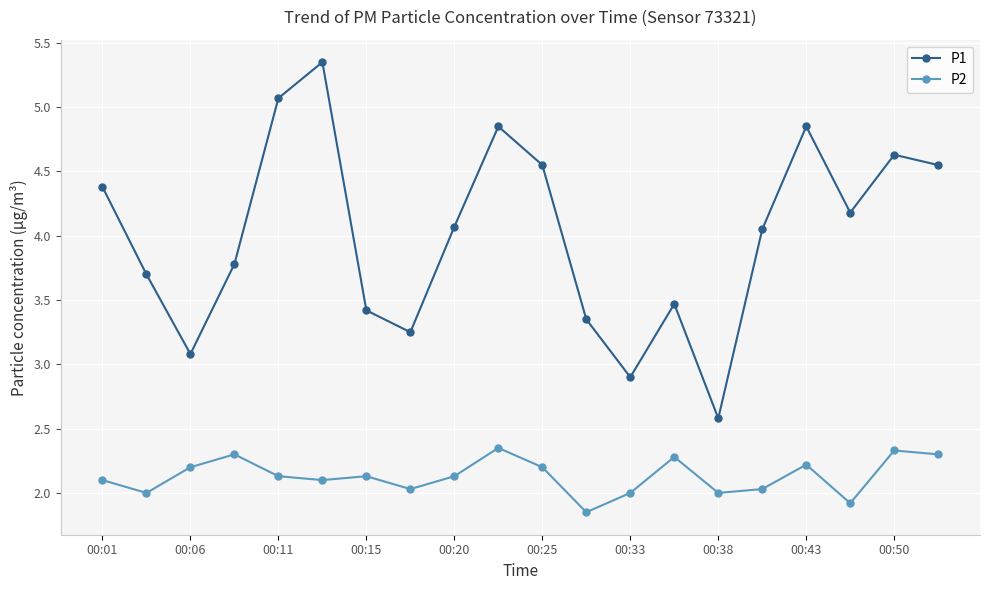

Which series has the largest total across all categories?

P1